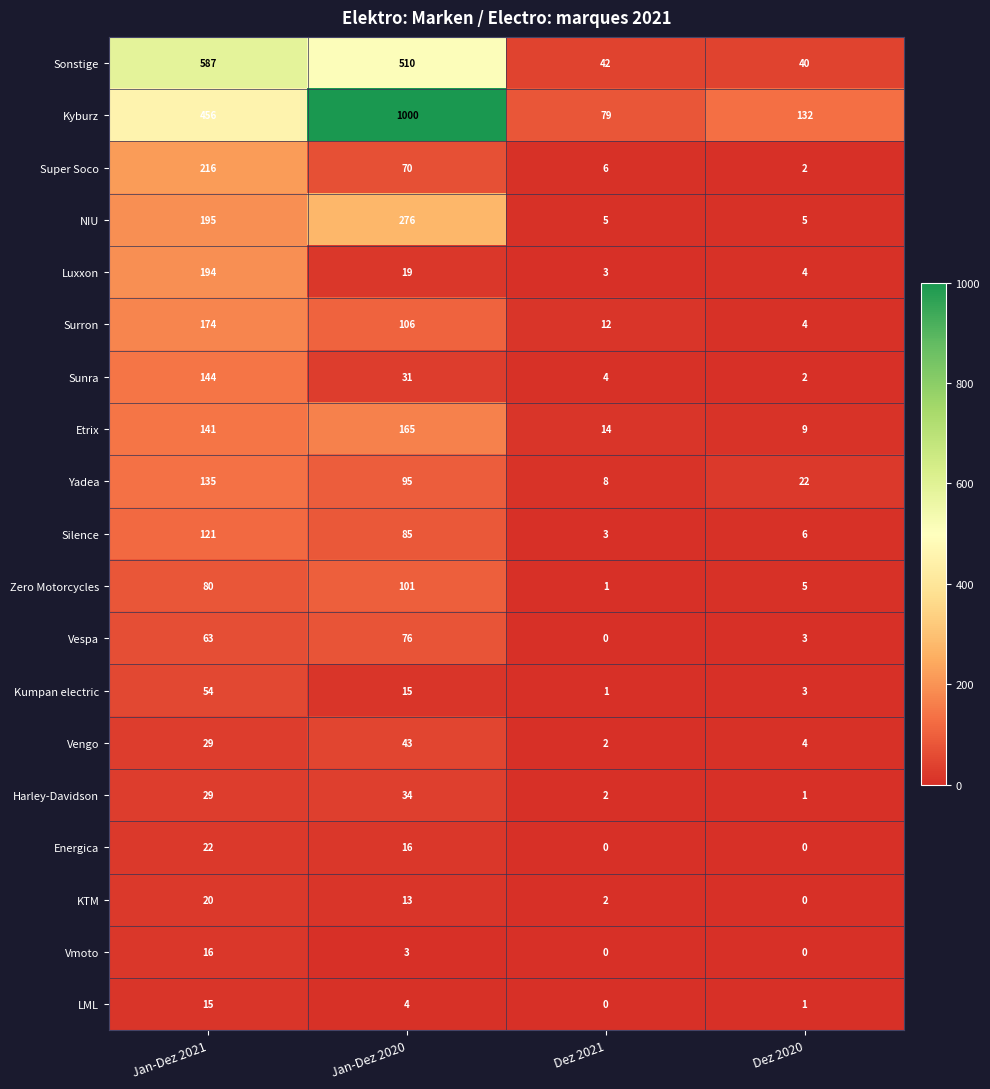

What is the average value of the Kumpan electric series?

18